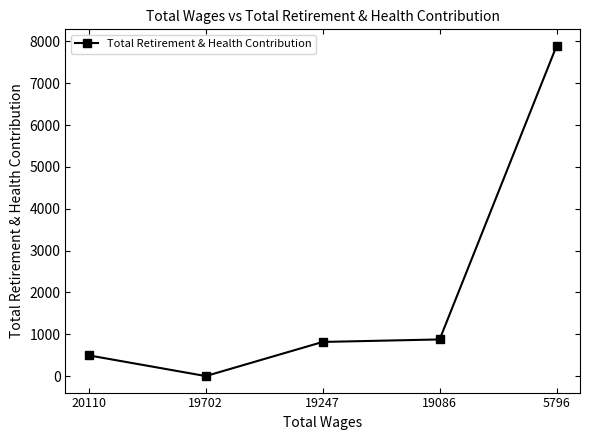

True or false: the data shows 1334 at 19247.

False